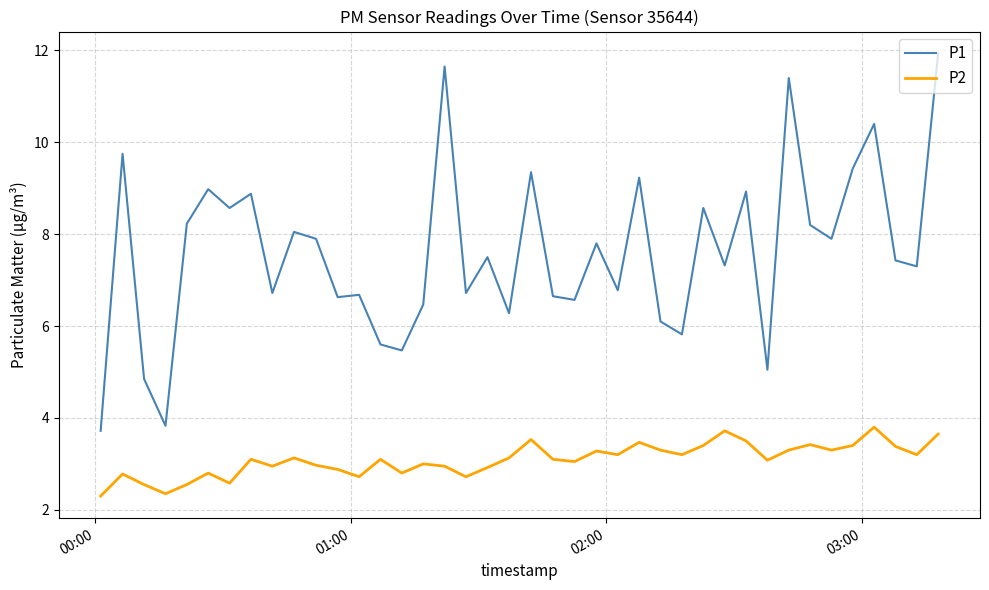

Which series has the largest total across all categories?

P1